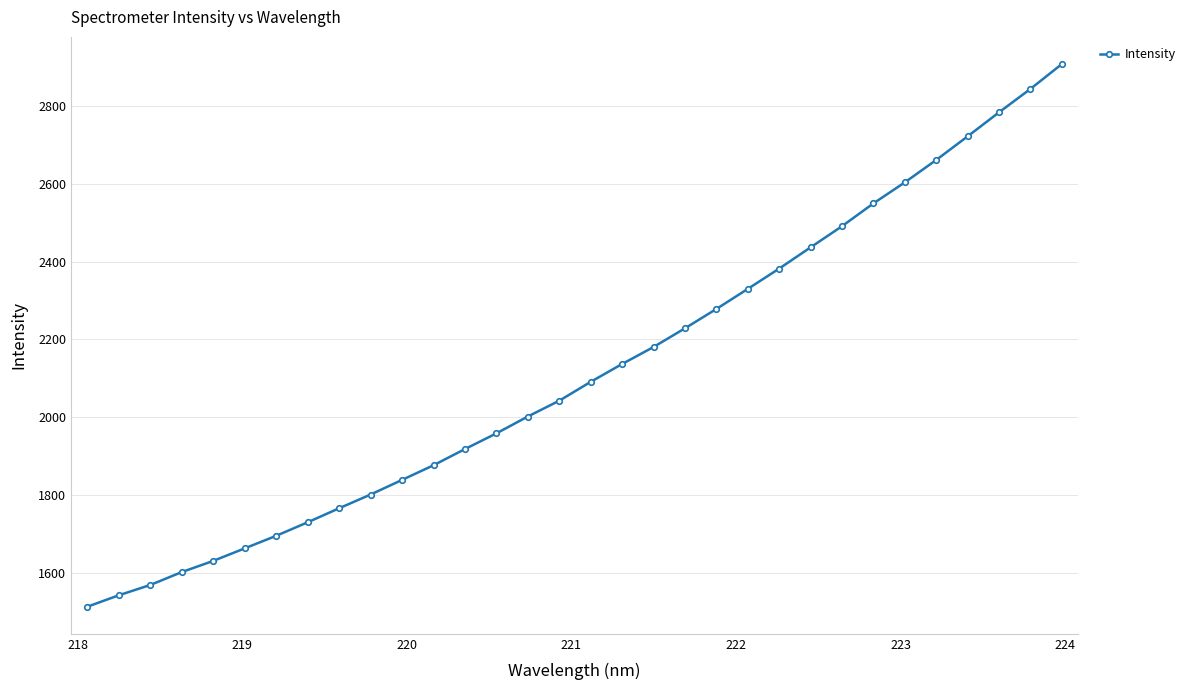

How many categories are shown in the chart?

32